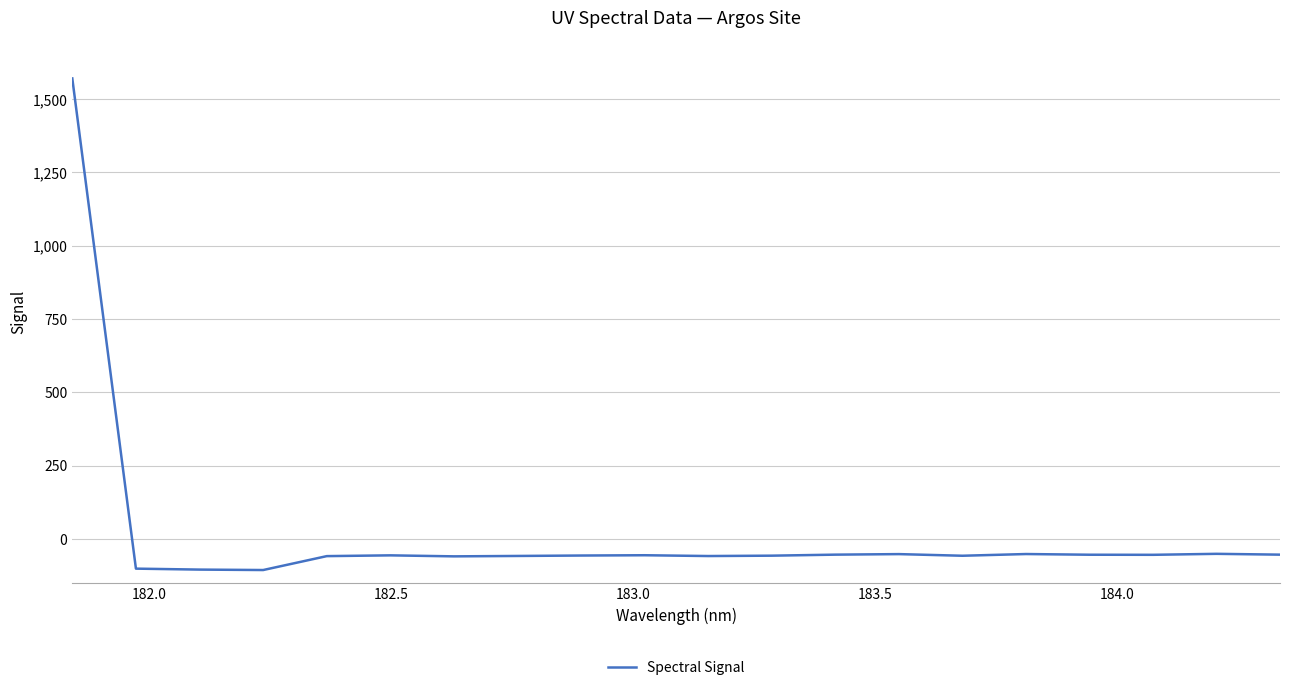

What is the maximum value shown in the chart?

1569.8